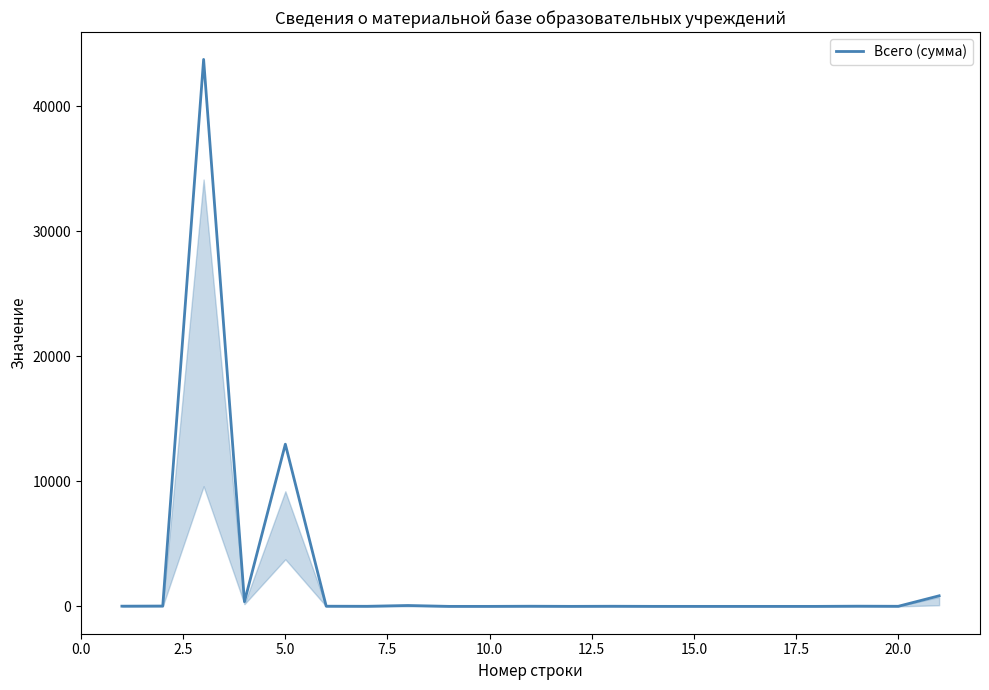

What is the difference between the maximum and minimum values?

43762